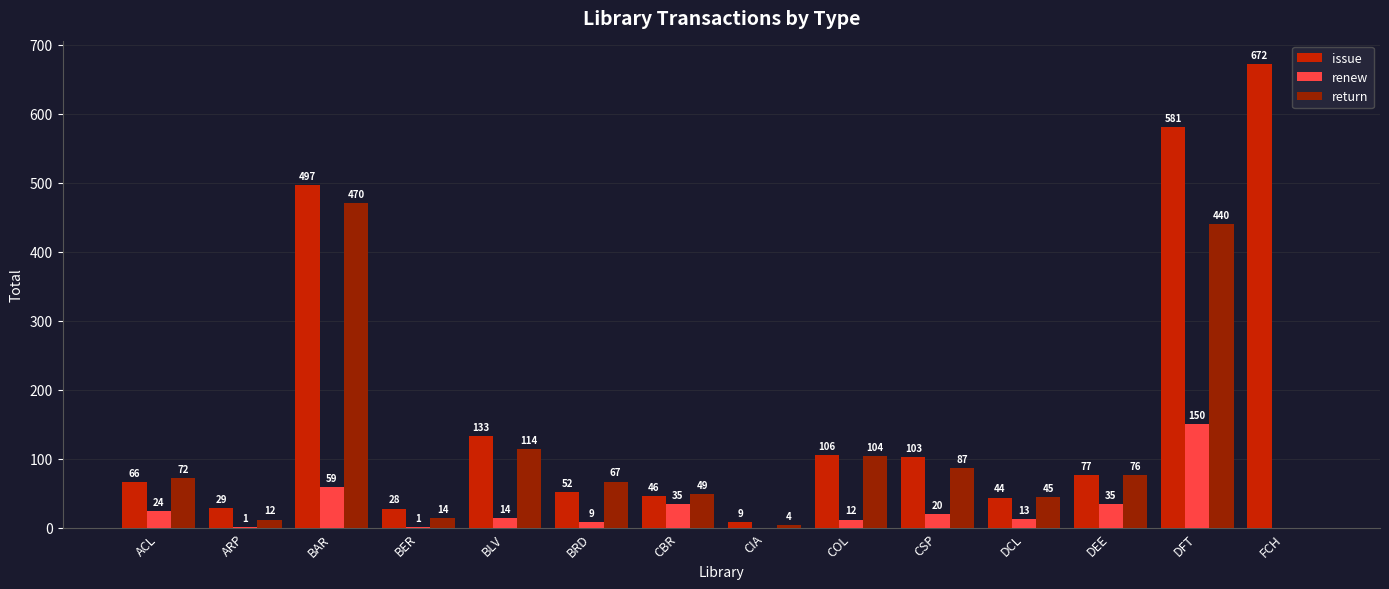

What is the highest value of the return series?

470